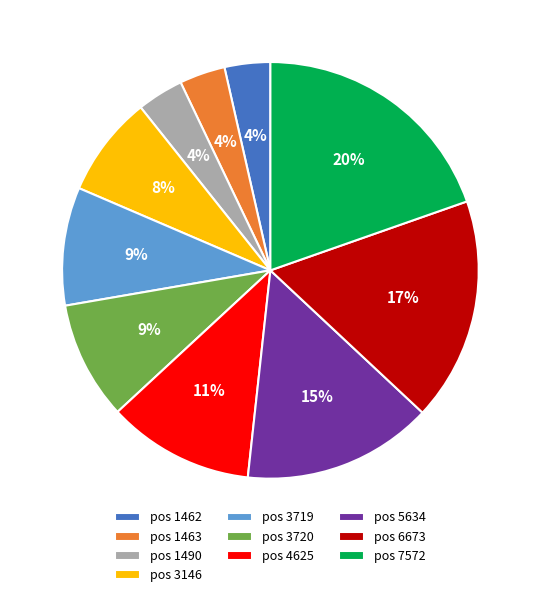

Which slice is the largest?

pos 7572